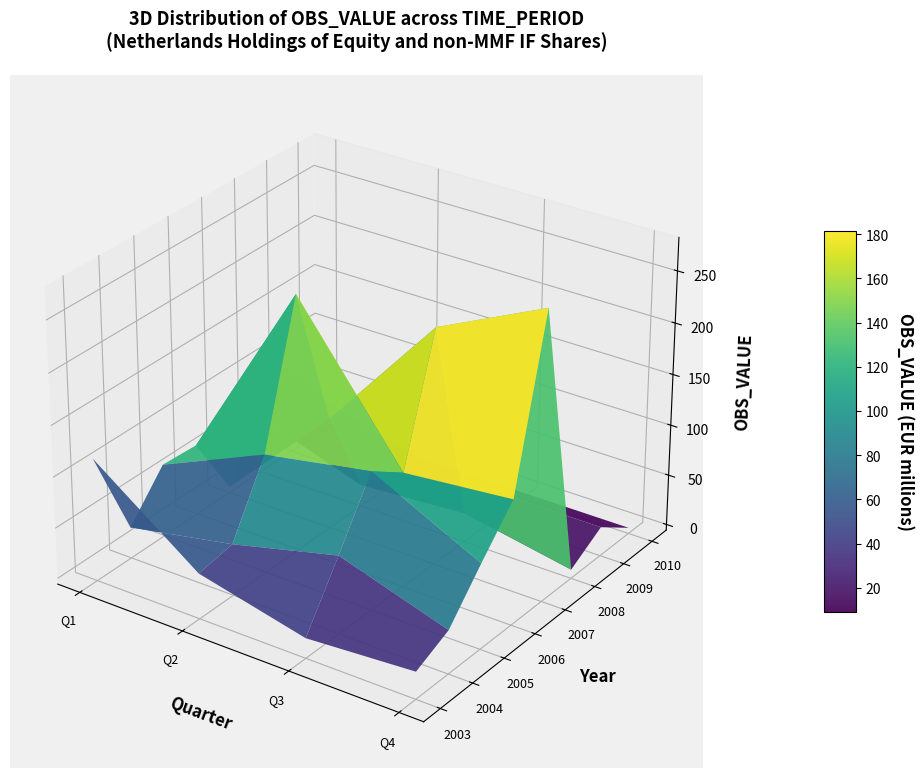

What is the difference between the maximum and minimum values in the 2006-Q1 series?

64